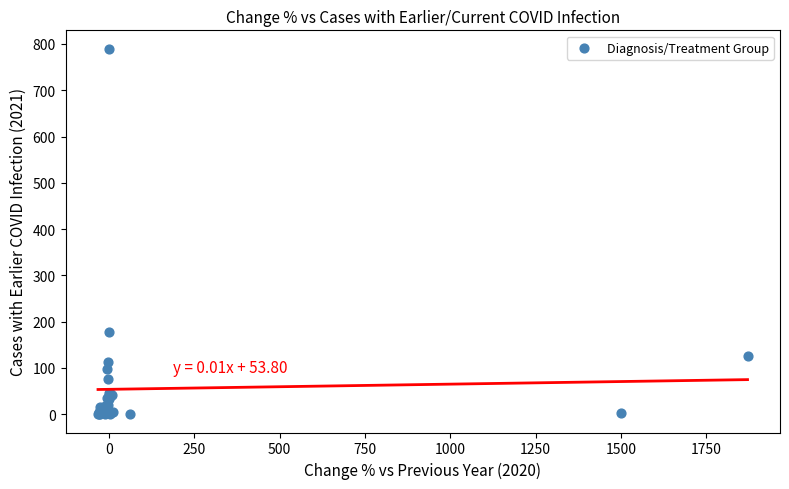

What Y value in the scatter plot is closest to 395?

177